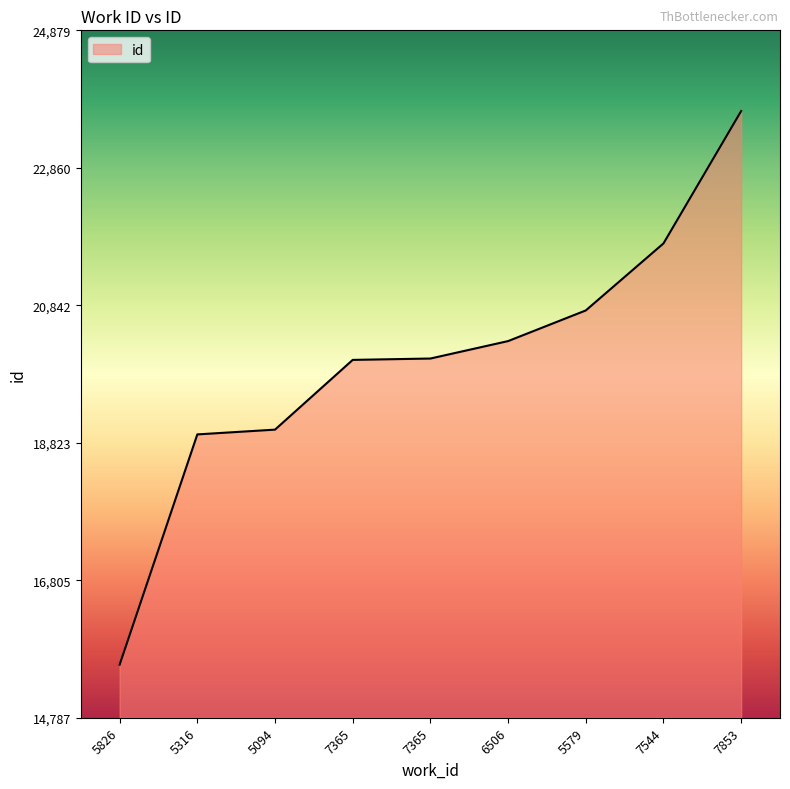

Does the chart display data point markers on the line(s)?

No